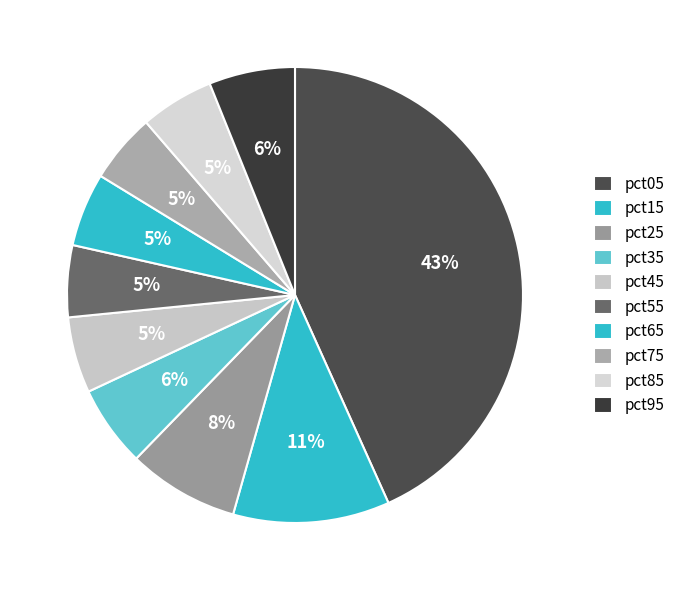

Count the number of slices in the pie.

10